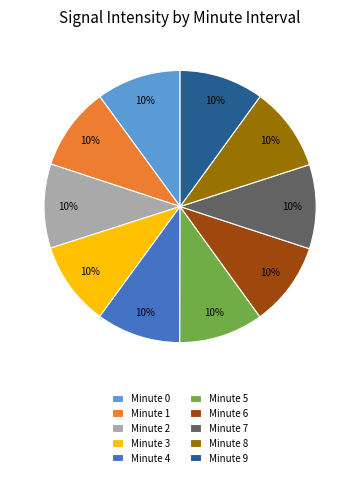

Count the number of slices in the pie.

10